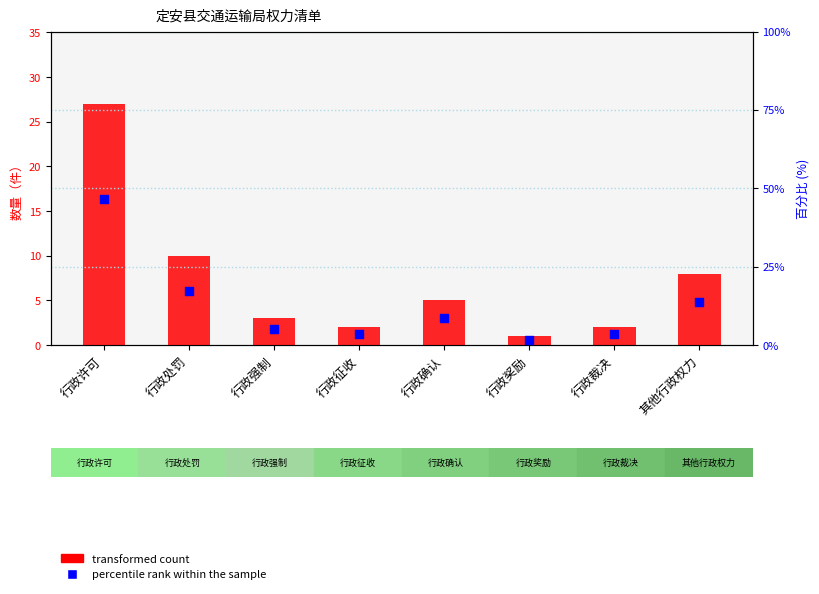

Which series has the largest Y range (max minus min)?

percentile rank within the sample